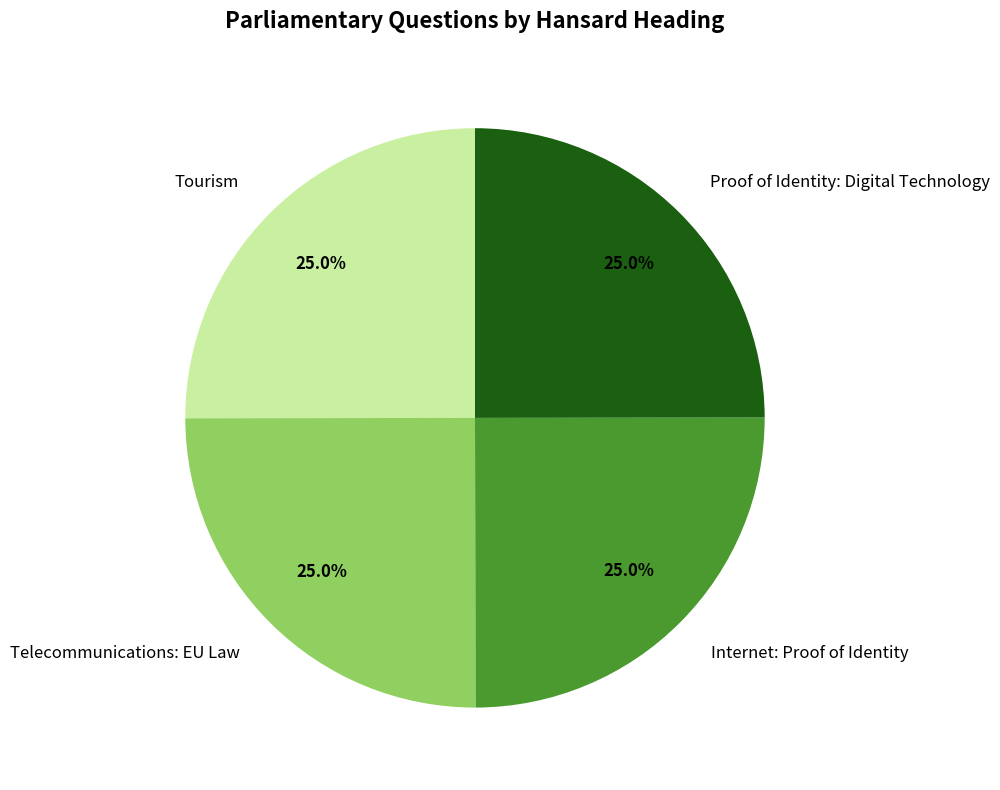

What is the total percentage of Tourism and Proof of Identity: Digital Technology?

50.0%